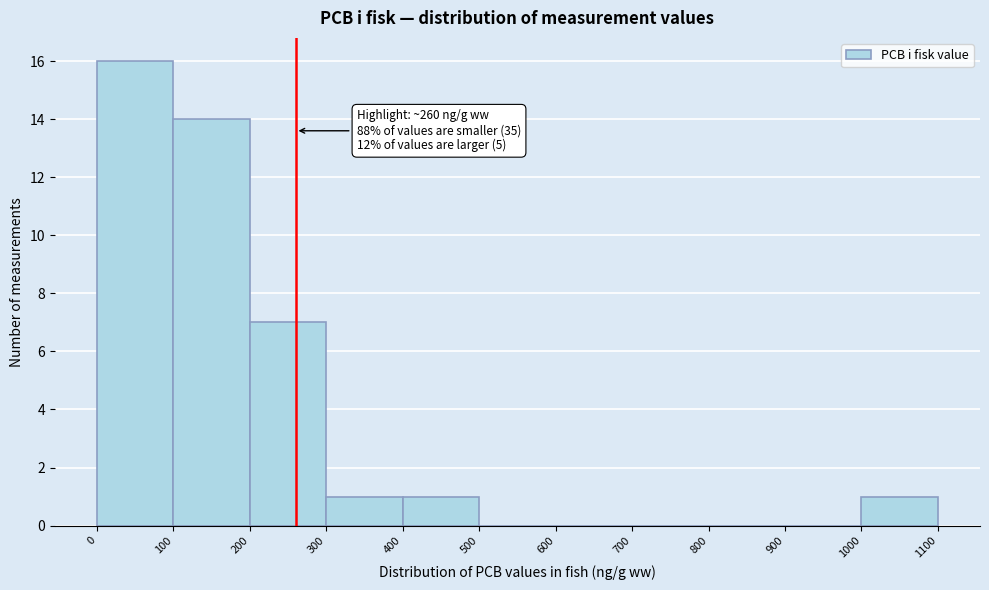

Over which range of the x-axis is the bar tallest?

0 to 100